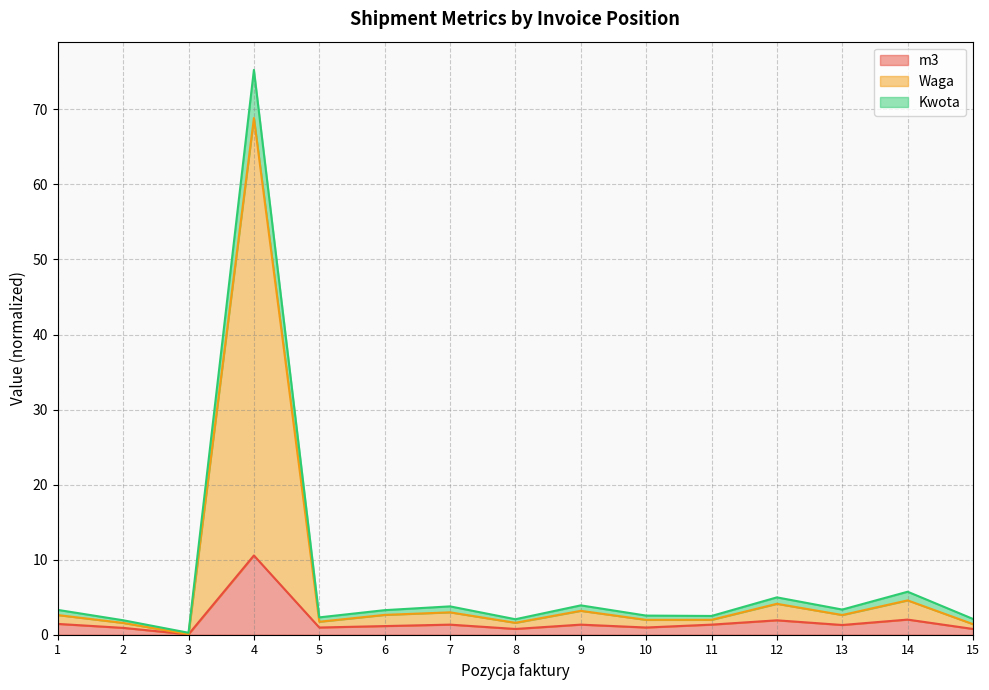

List the series in order of their peak value, lowest first.

m3, Waga, Kwota